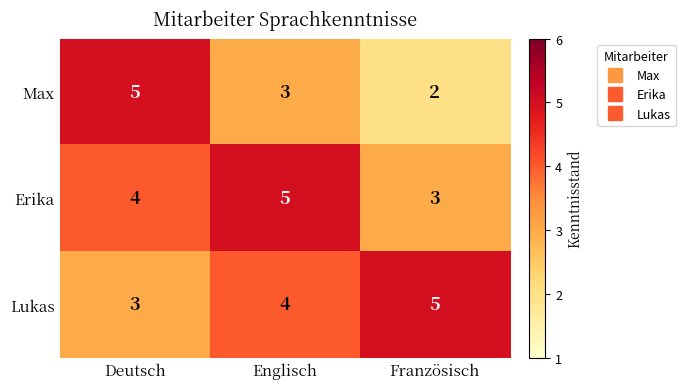

What is the minimum value for Erika?

3